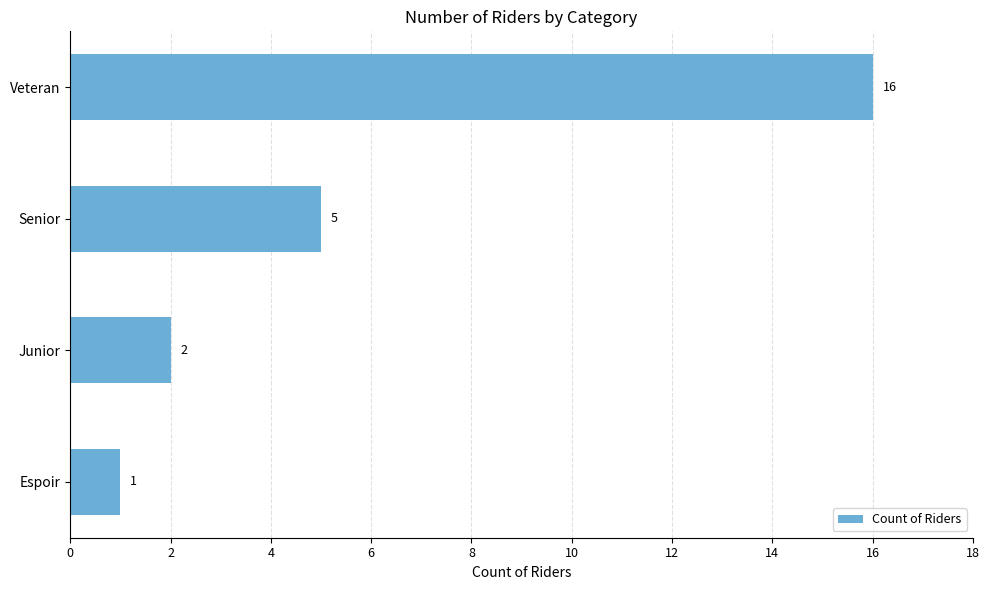

The chart shows a value of 16 at Veteran. True or false?

True